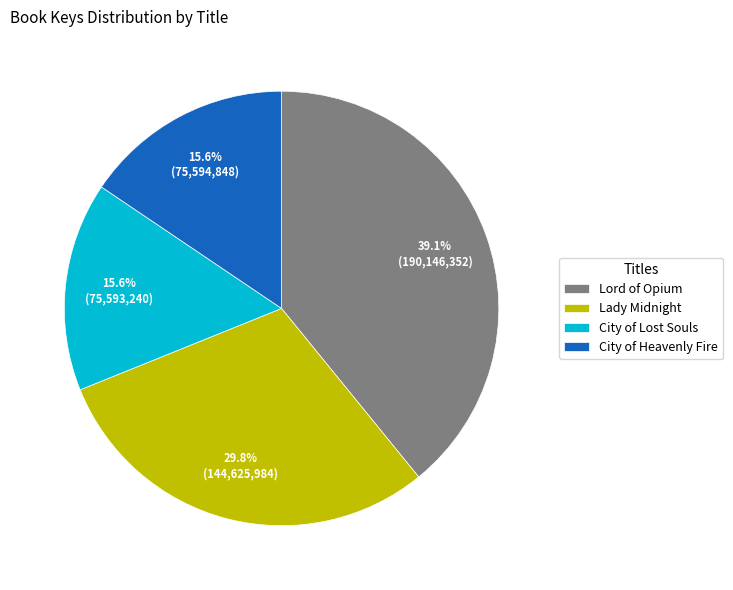

To the nearest percent, what is the difference between the Lady Midnight and Lord of Opium slice percentages?

9%